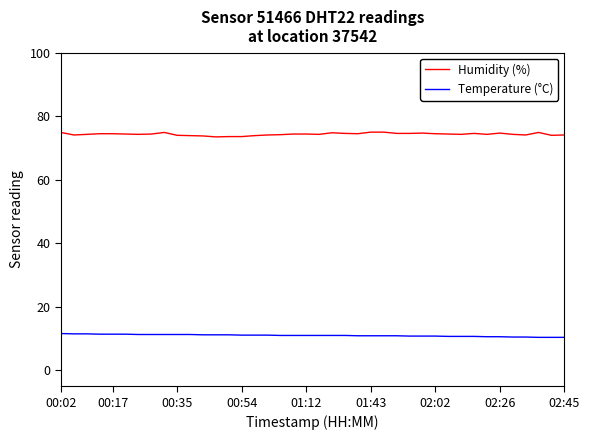

List the series in order of their peak value, lowest first.

Temperature (°C), Humidity (%)